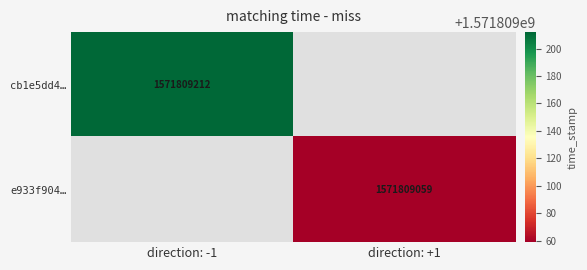

True or false: cb1e5dd4dc49d1a348a3ea0d4c67f9be7b4cb27 has a value of -2 at direction.

False